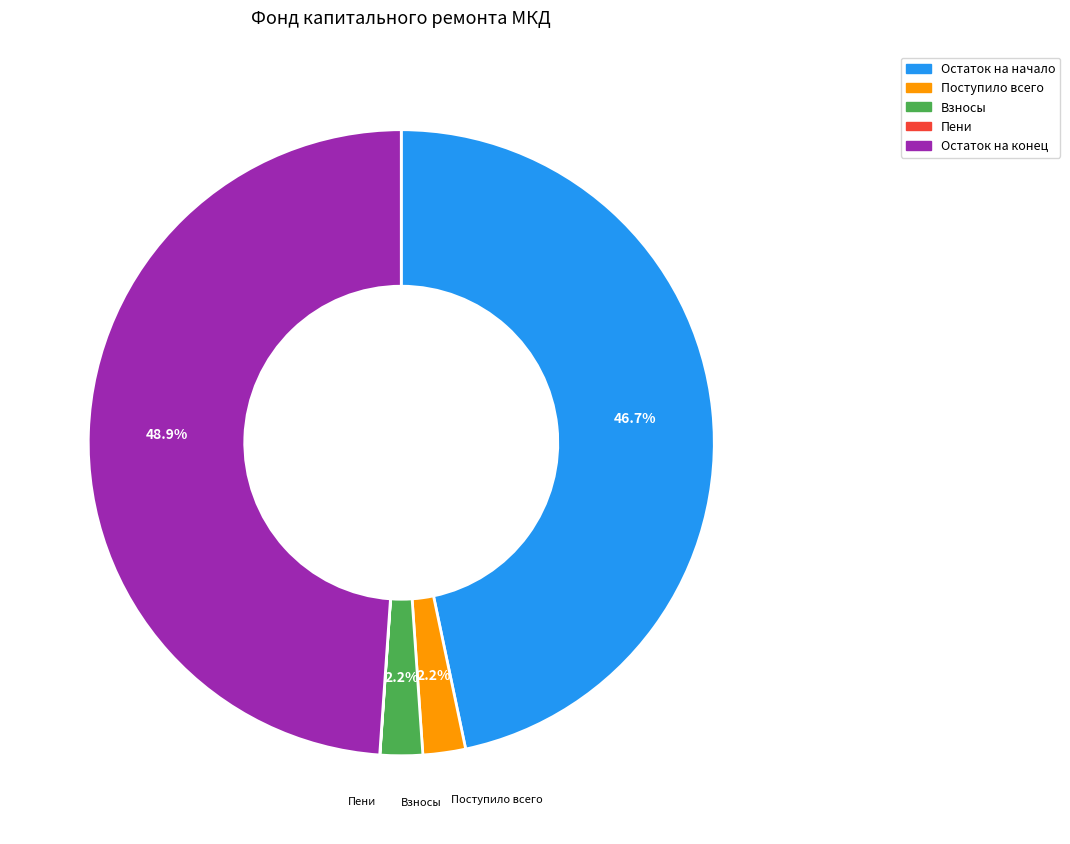

Which has a higher value, Поступило всего or Остаток на начало?

Остаток на начало